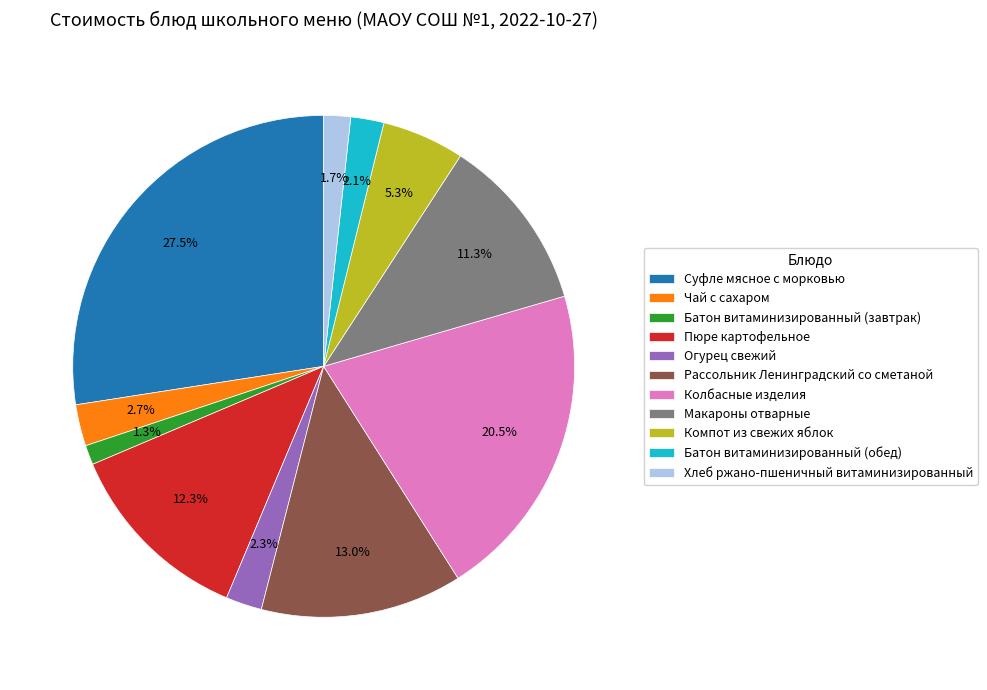

How many slices are in this pie chart?

11